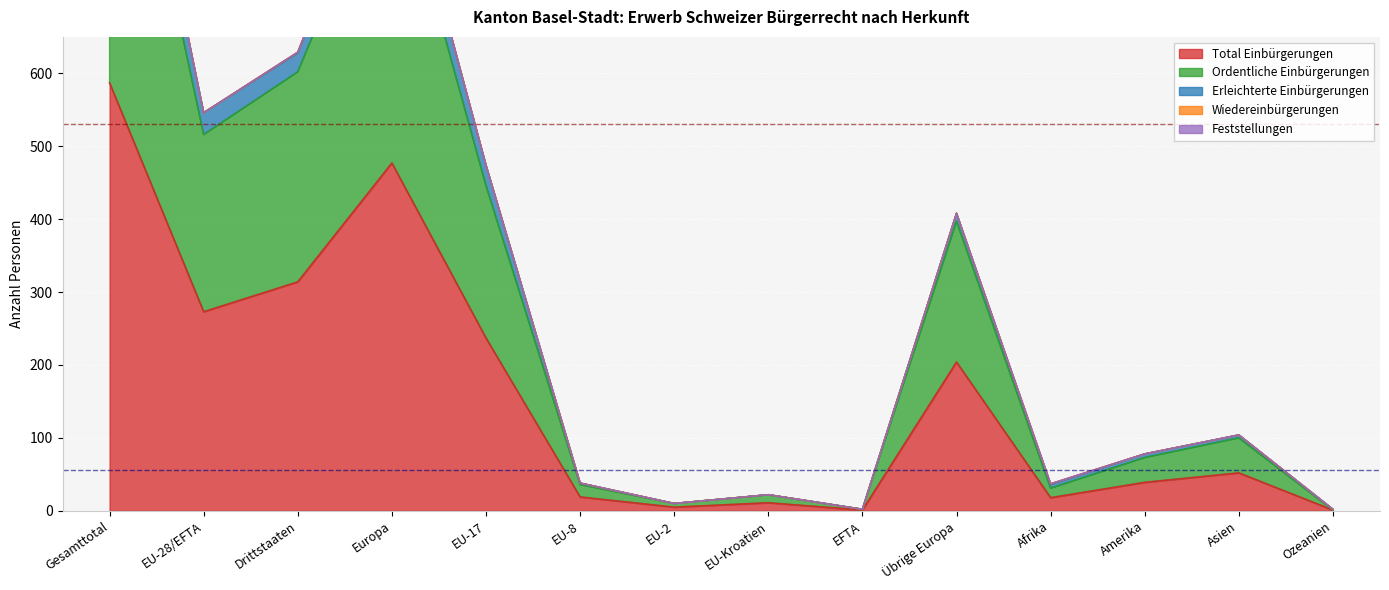

True or false: Total Einbürgerungen and Erleichterte Einbürgerungen cross at least once.

False